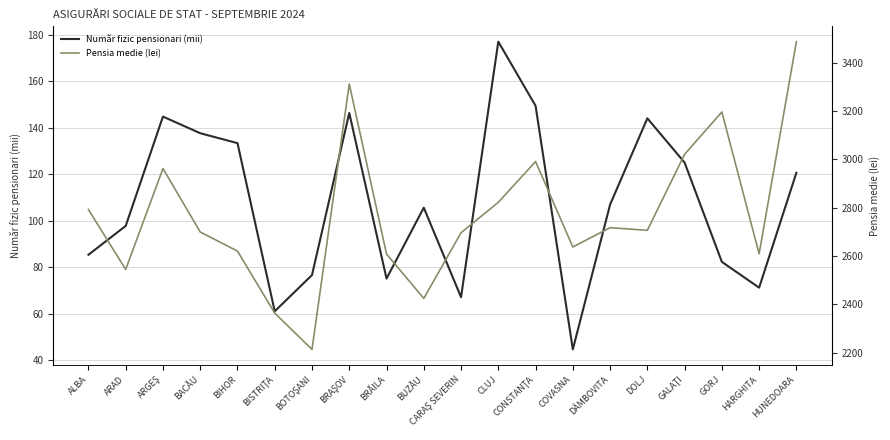

What is the label of the 18th point from the left?

GORJ